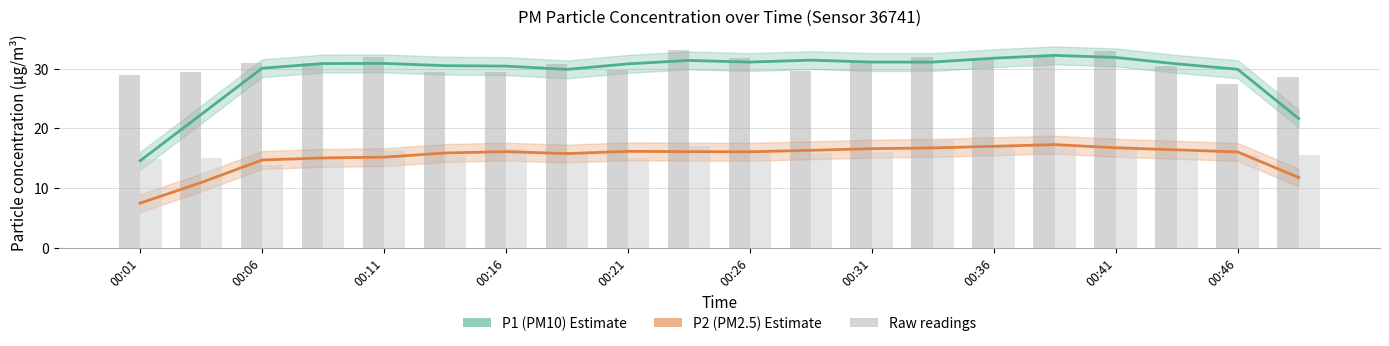

Are the bars horizontal?

No